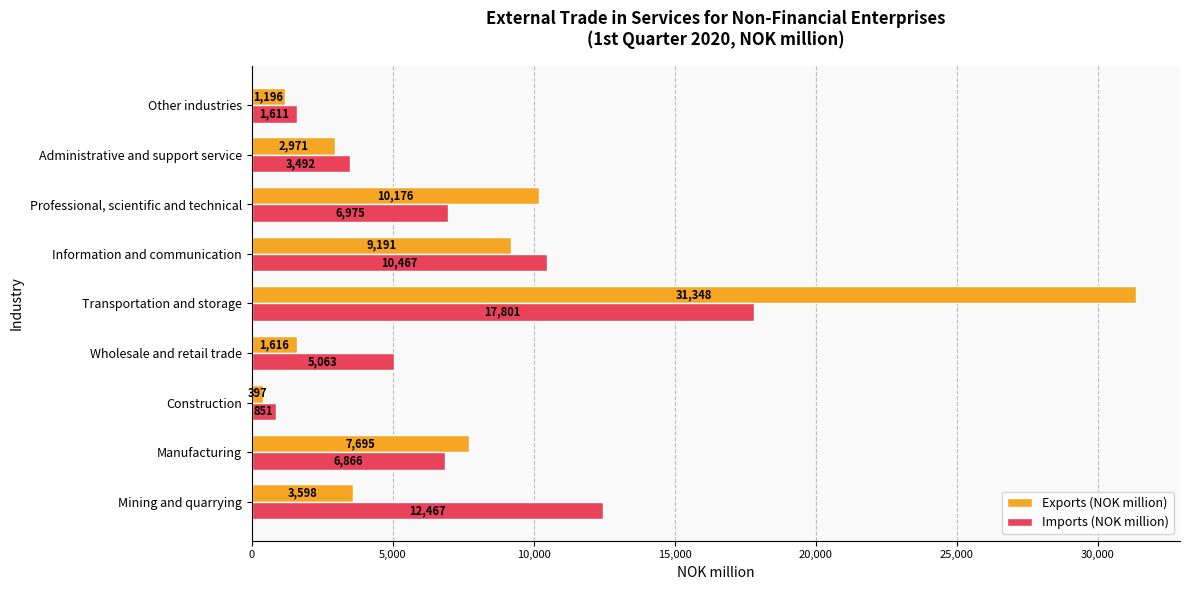

Read the Exports (NOK million) value at Manufacturing, to the nearest 50.

7700